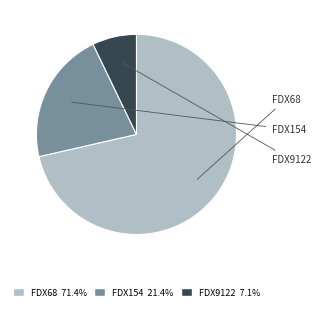

To the nearest percent, what is the average slice percentage?

33%